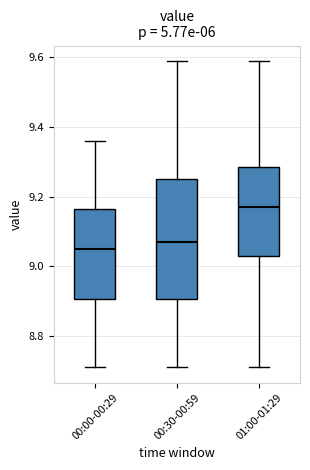

Which box's median line is the highest?

01:00-01:29